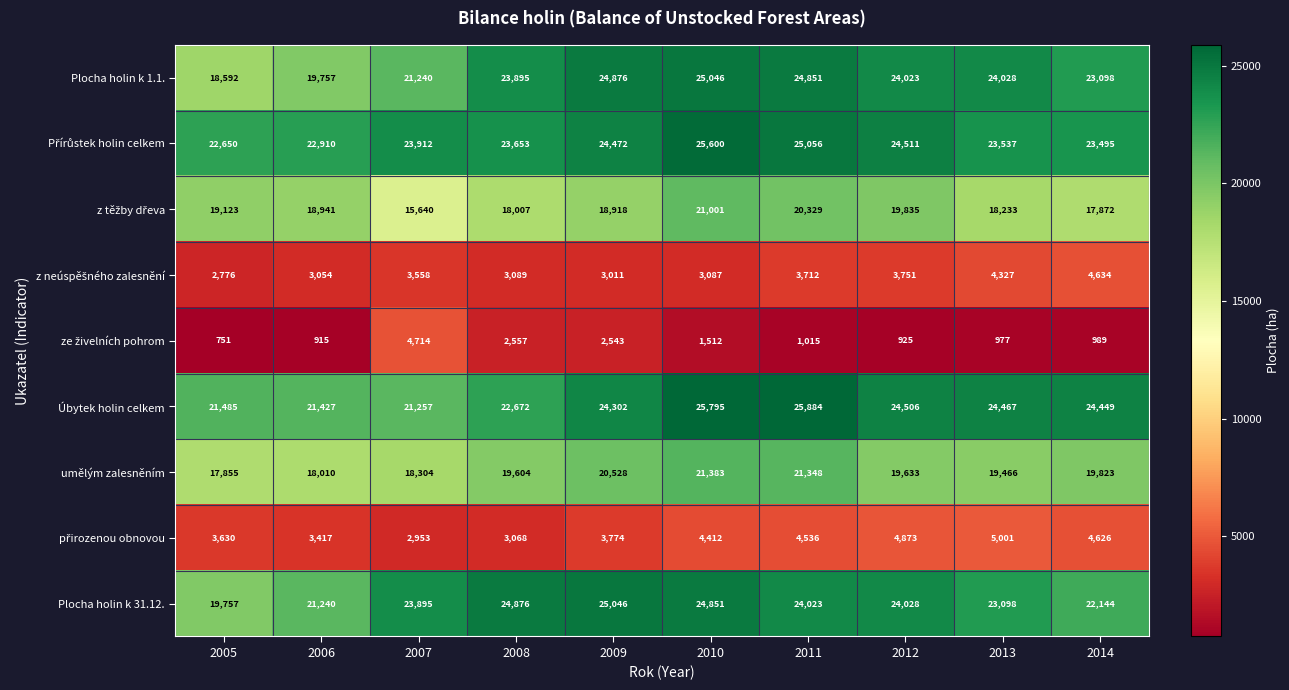

What is the difference between the highest and lowest values at 2010?

24283